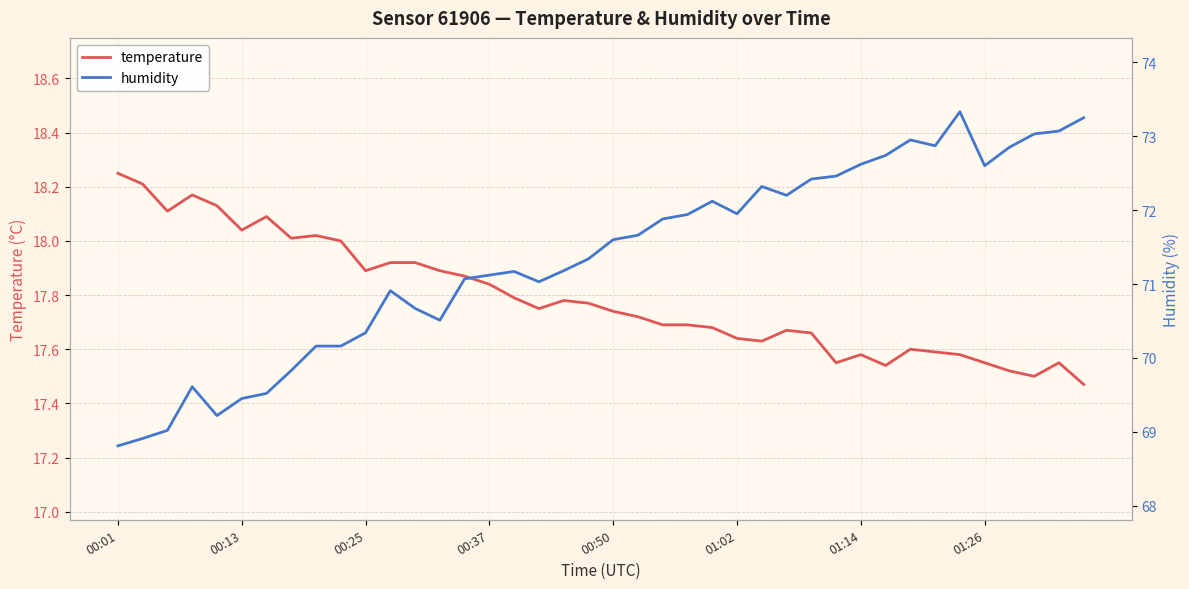

Does the chart display data point markers on the line(s)?

No